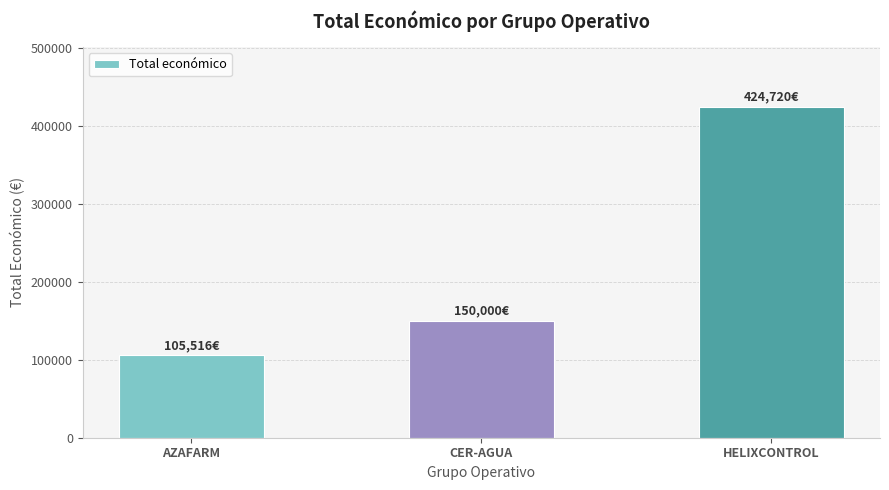

Count the number of categories in the chart.

3